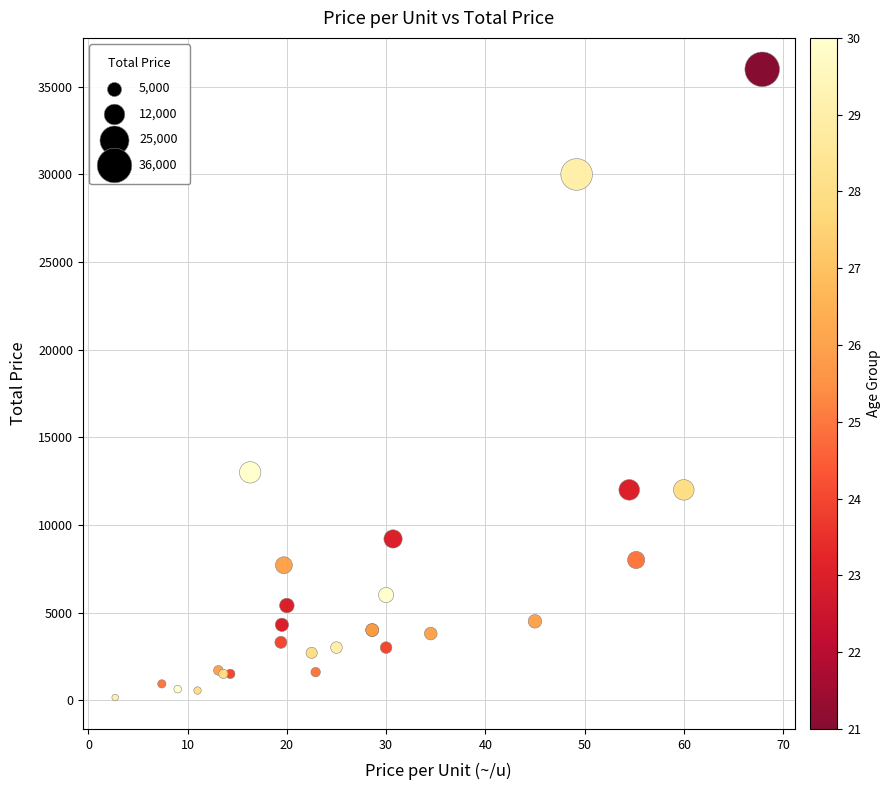

What Y value in the scatter plot is closest to 18075?

13000